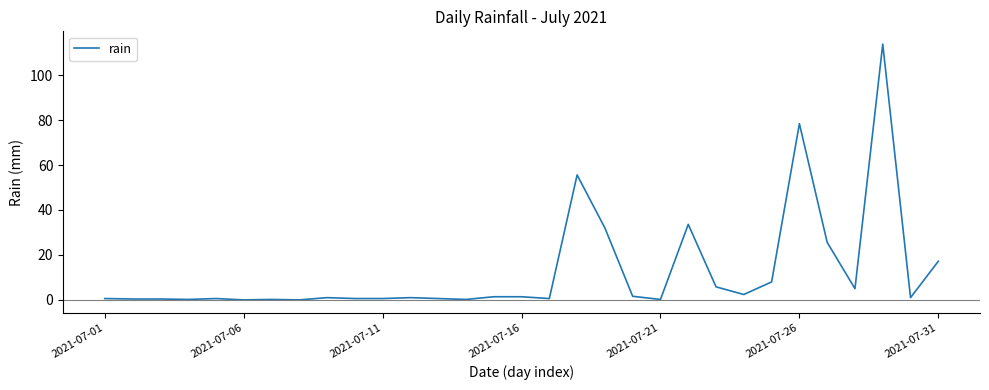

True or false: the data has more than 2 interior local peaks.

True